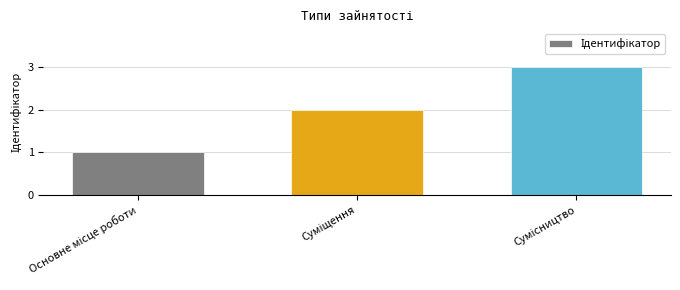

What is the difference between the maximum and second lowest values?

1